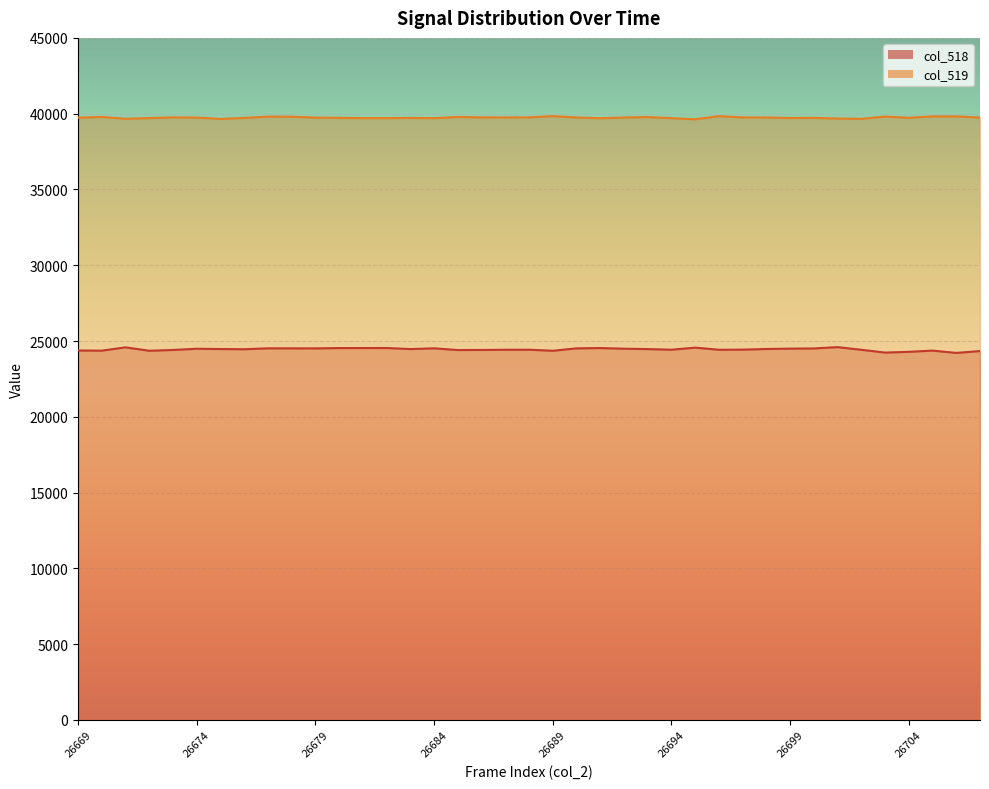

Does the chart display data point markers on the line(s)?

No